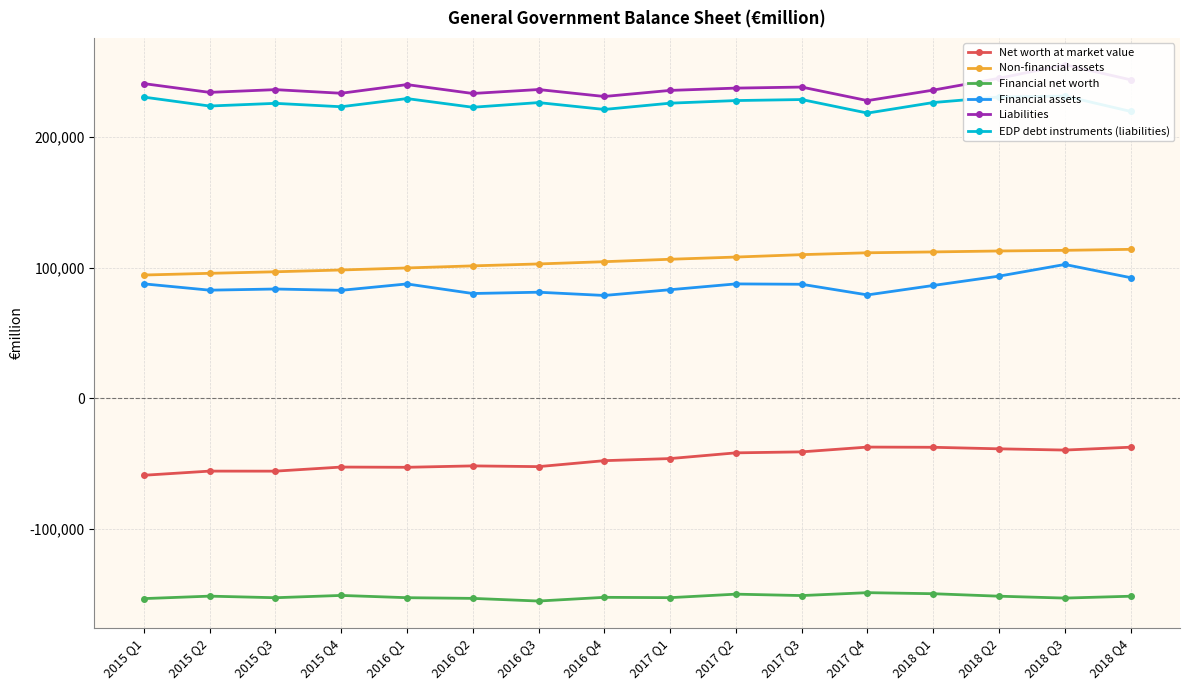

True or false: Net worth at market value and EDP debt instruments (liabilities) cross at least once.

False